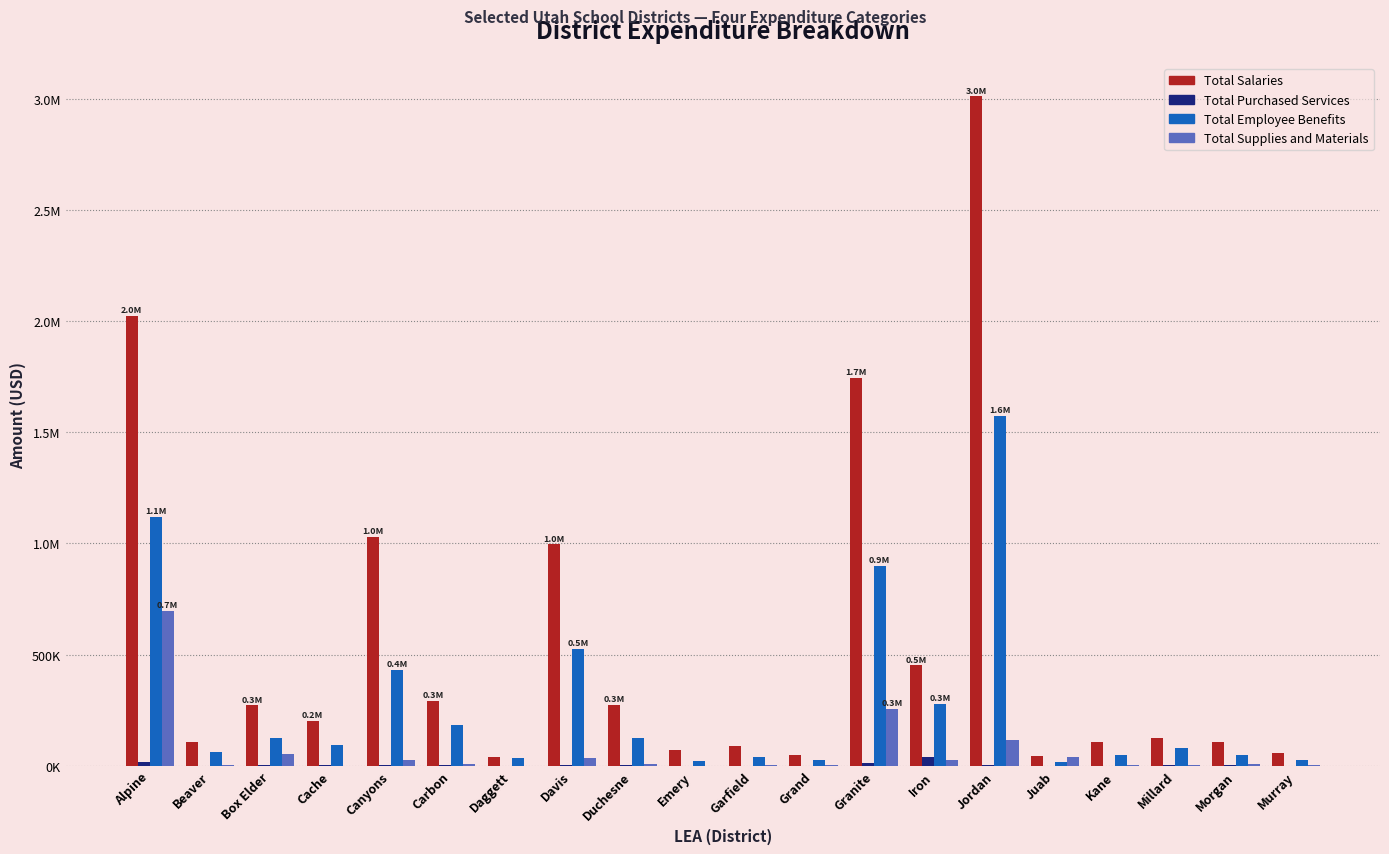

What is the sum of the Total Salaries values at Alpine and Kane?

2133296.4